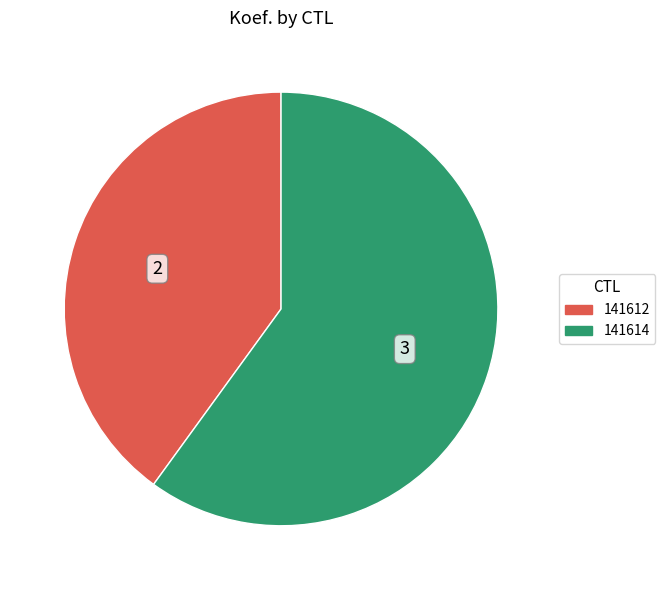

How many segments does this pie chart have?

2